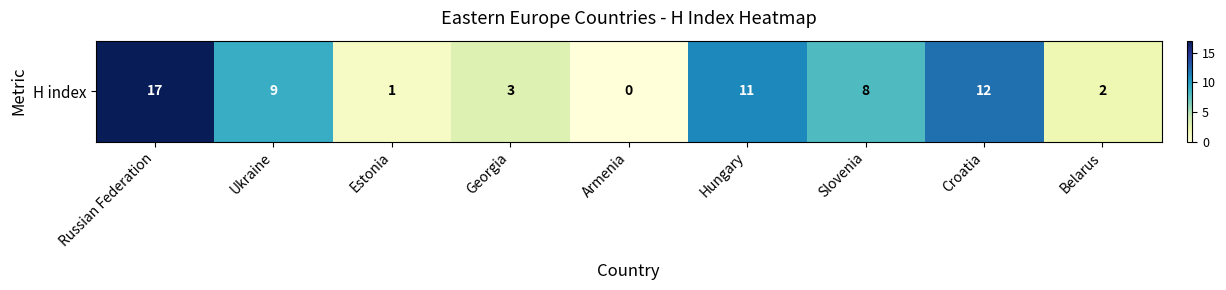

How many values are above zero?

8